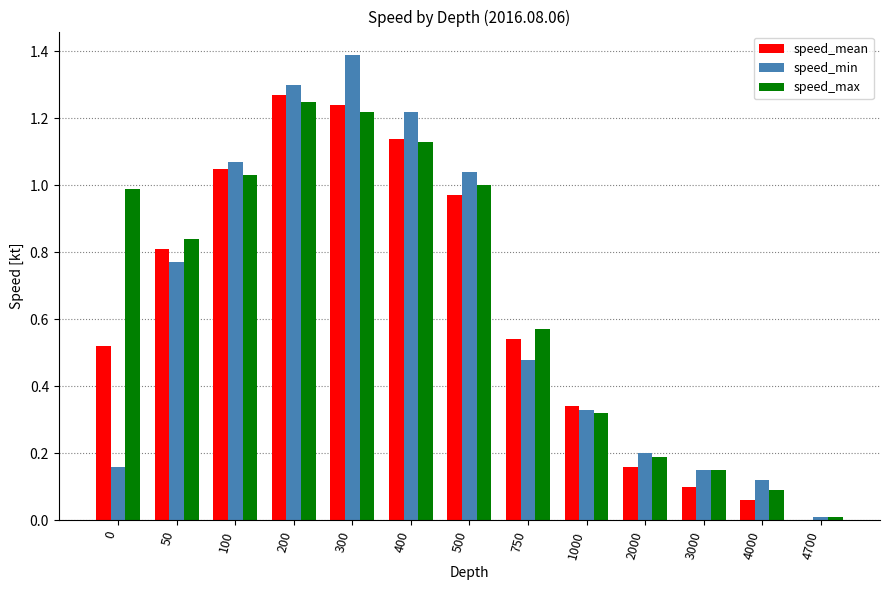

Which label corresponds to the largest value in the chart?

300